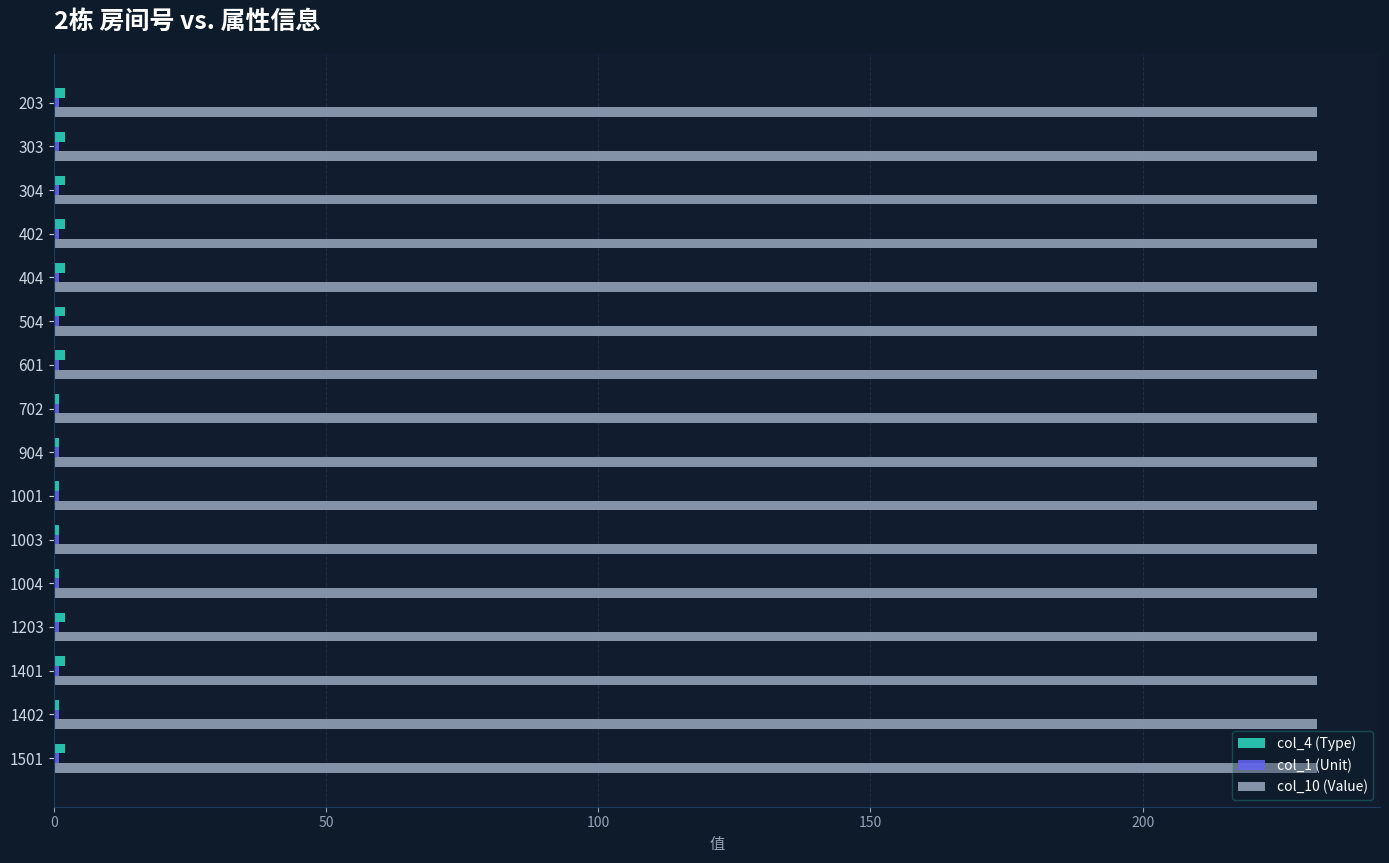

True or false: col_10 (Value) has a value of 232 at 402.

True